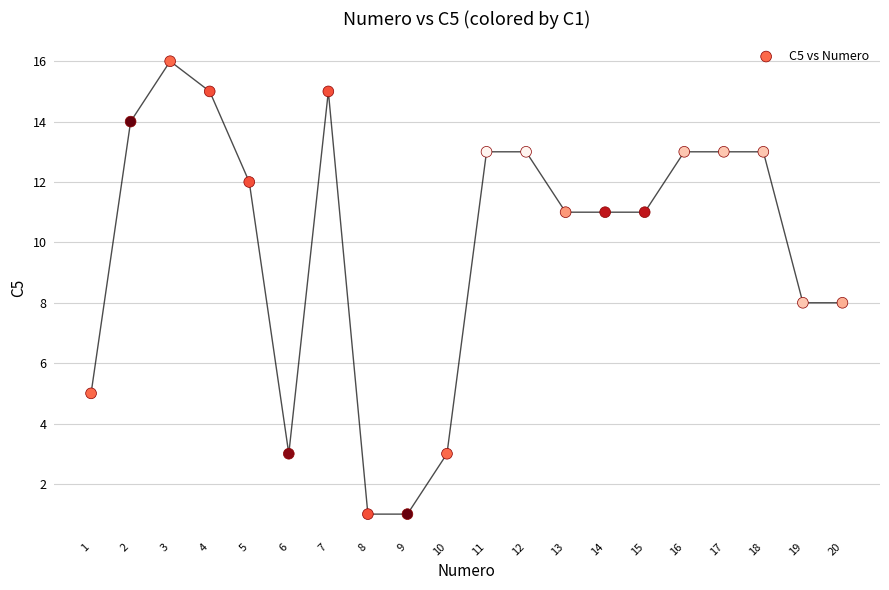

What is the range of Y values (max minus min)?

15